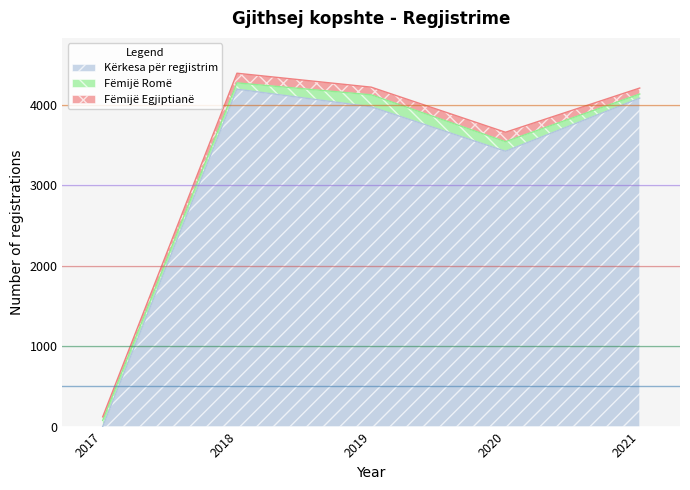

True or false: Kërkesa për regjistrim has a value of 1913 at 2019.

False